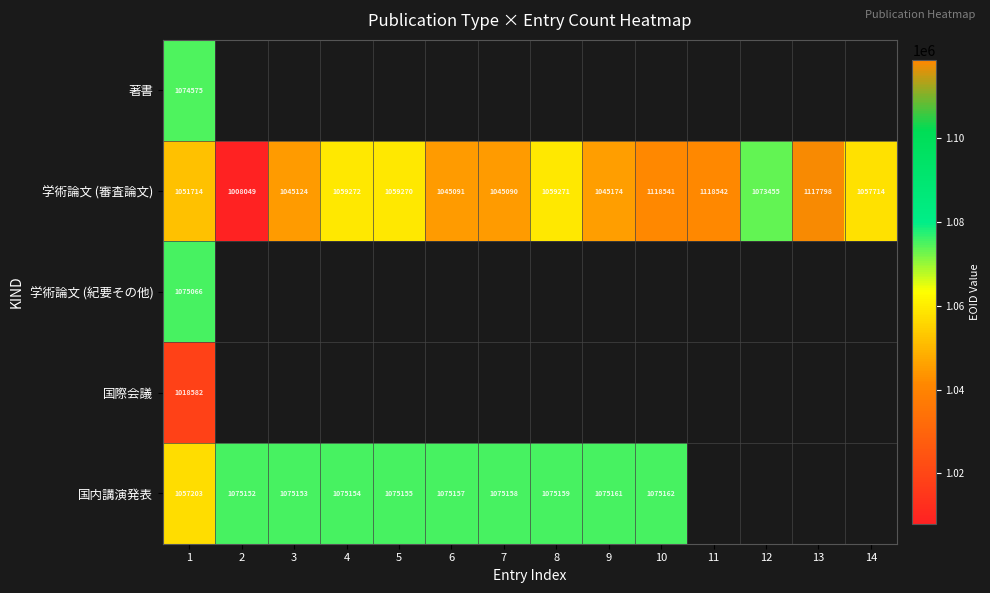

Which has a higher value, 3 or 10?

10